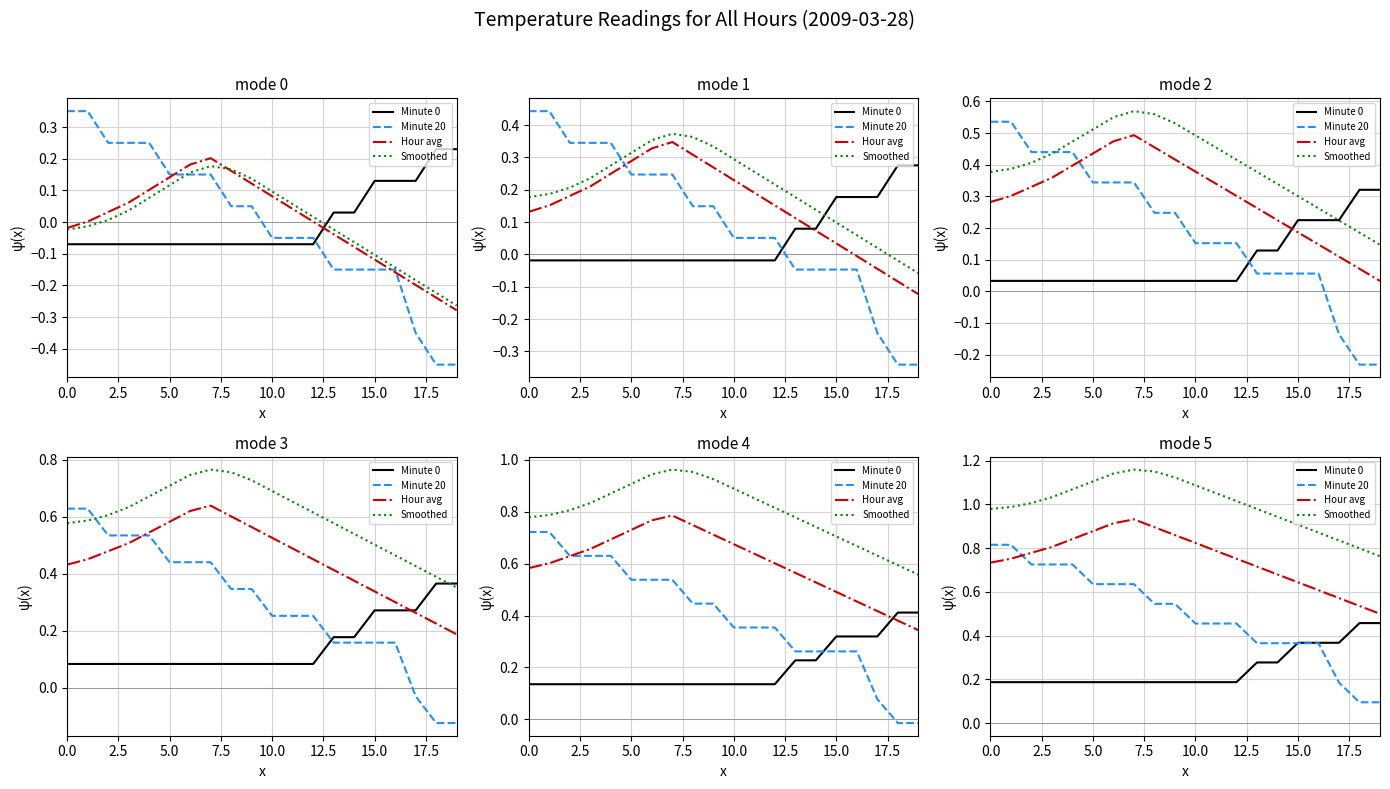

What is the approximate value of Hour avg at 16?

0.6